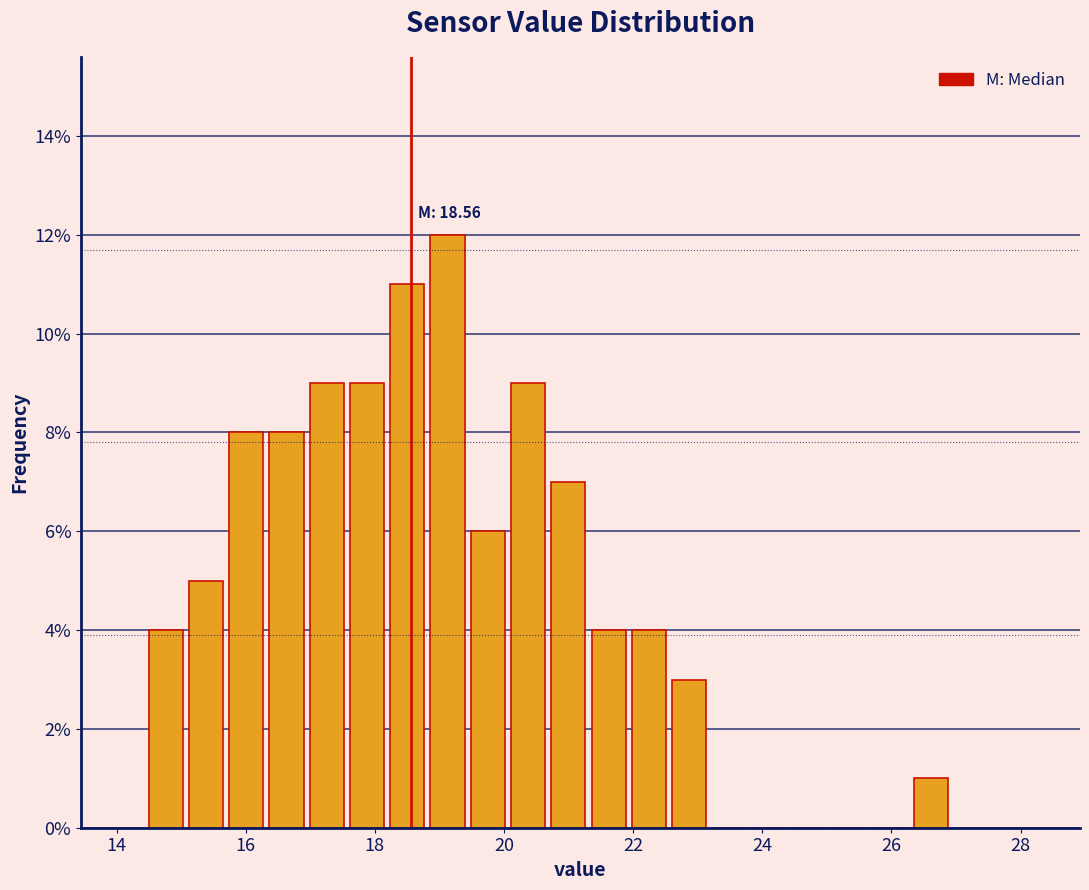

Read against the x-axis, roughly where is the centre of the tallest bar?

19.2